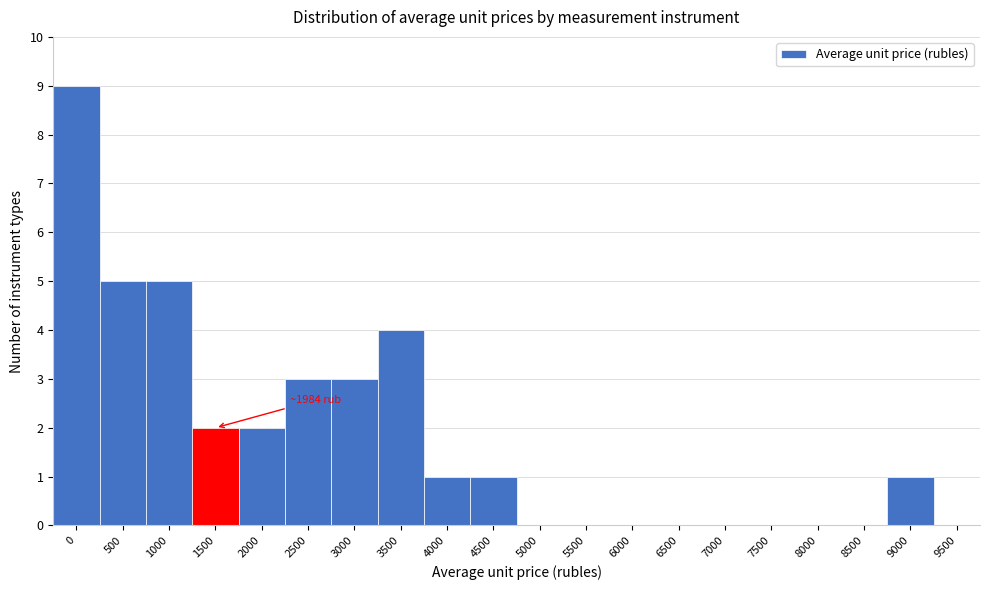

Reading left to right, extract all data points from this chart.

0=9	500=5	1000=5	1500=2	2000=2	2500=3	3000=3	3500=4	4000=1	4500=1	5000=0	5500=0	6000=0	6500=0	7000=0	7500=0	8000=0	8500=0	9000=1	9500=0